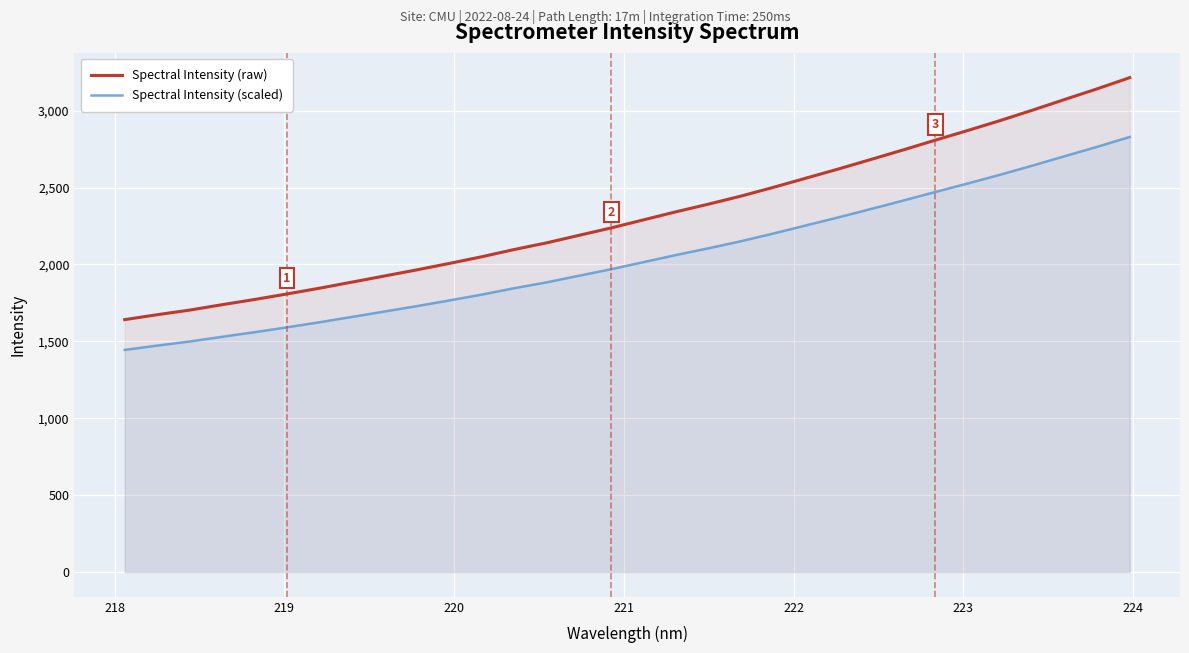

Which series has the largest range (max minus min)?

Spectral Intensity (raw)